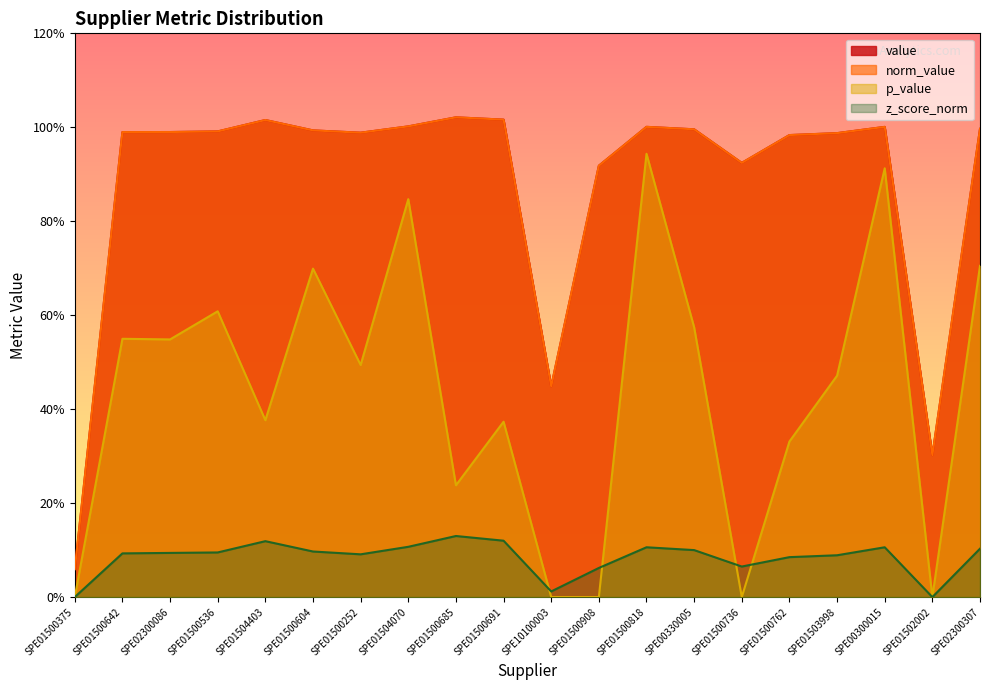

True or false: value and norm_value intersect in this chart.

False